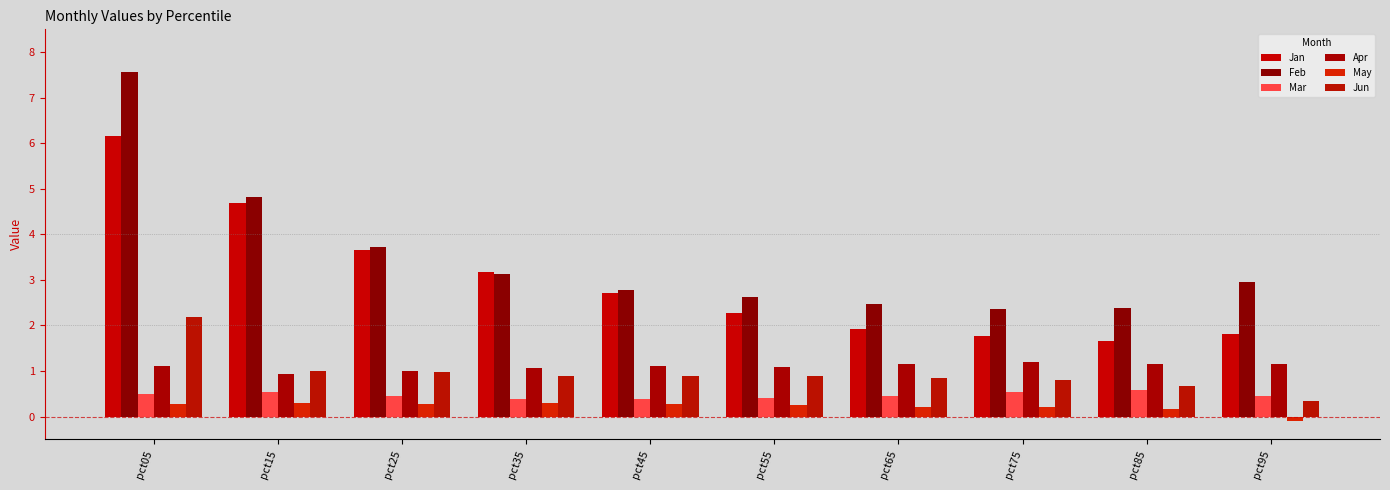

Which series has the widest spread of values?

Feb